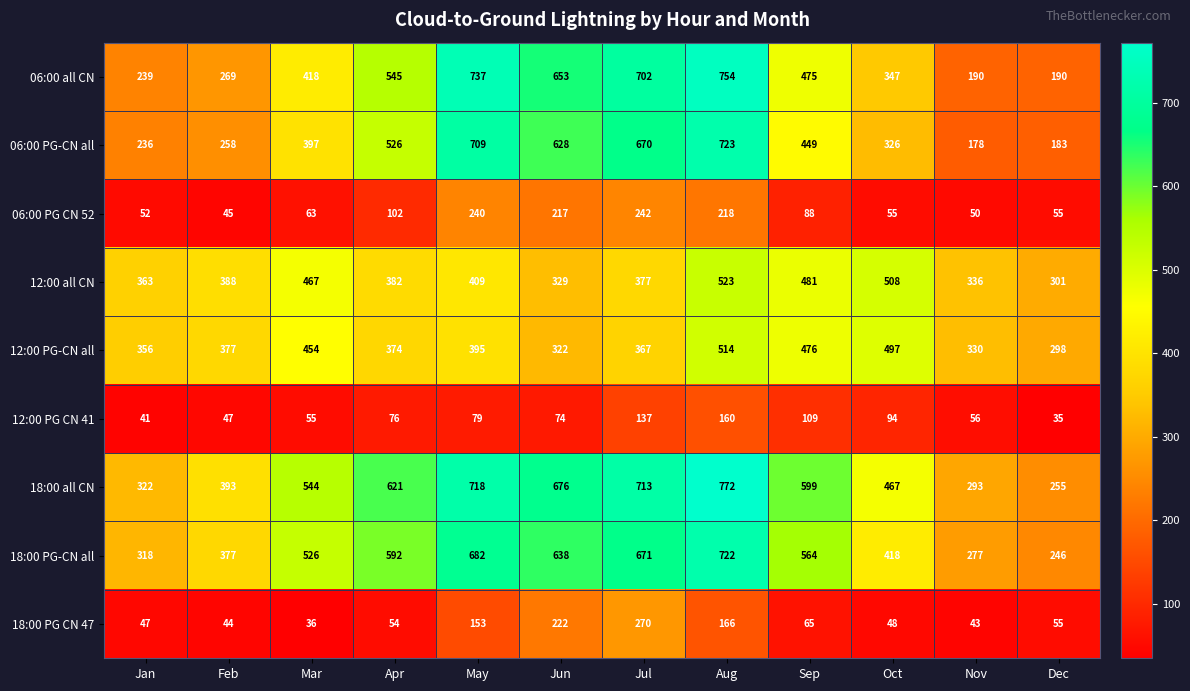

Rank the series at May from lowest to highest value.

12:00 PG CN 41, 18:00 PG CN 47, 06:00 PG CN 52, 12:00 PG-CN all, 12:00 all CN, 18:00 PG-CN all, 06:00 PG-CN all, 18:00 all CN, 06:00 all CN